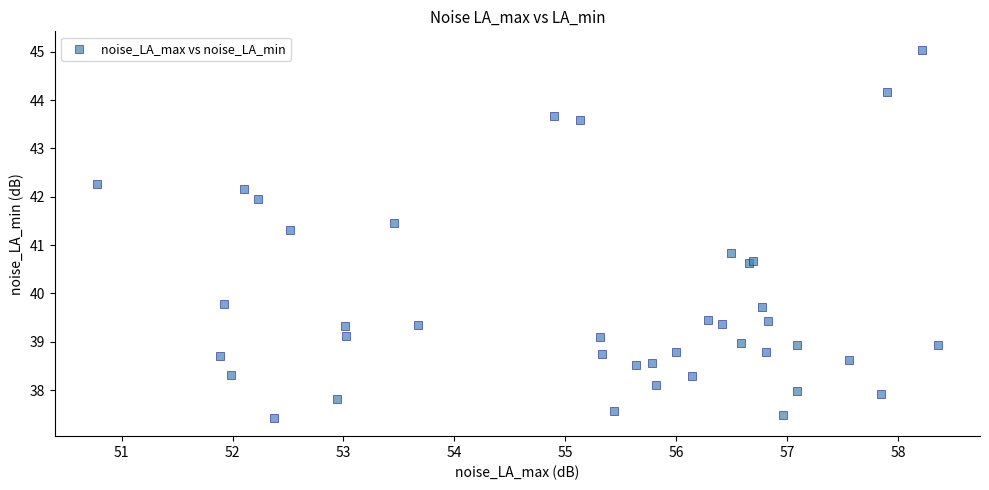

What Y value in the scatter plot is closest to 41?

40.8